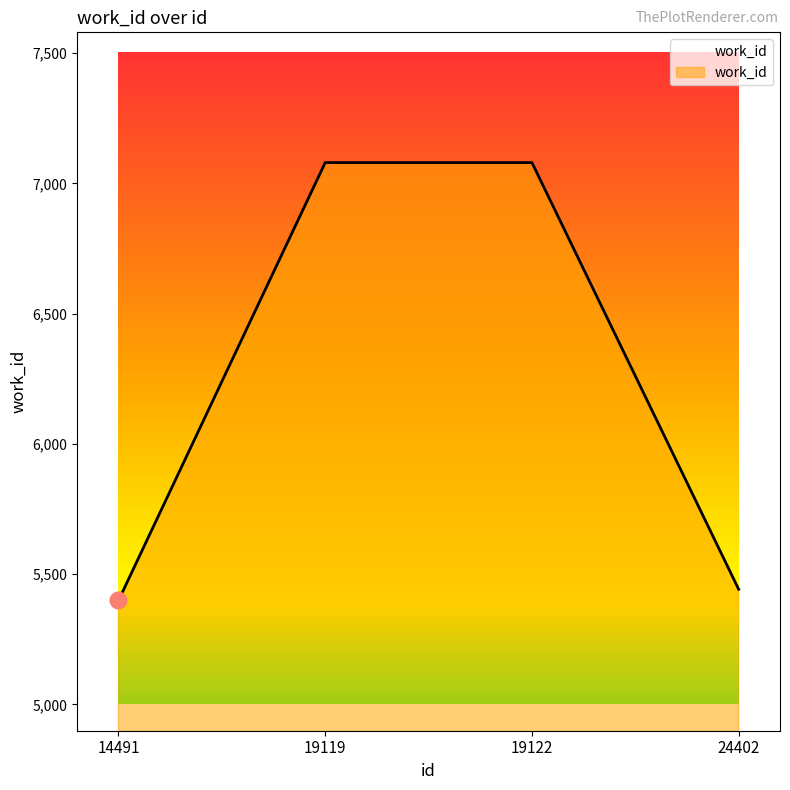

The value at 19119 is 7080. True or false?

True